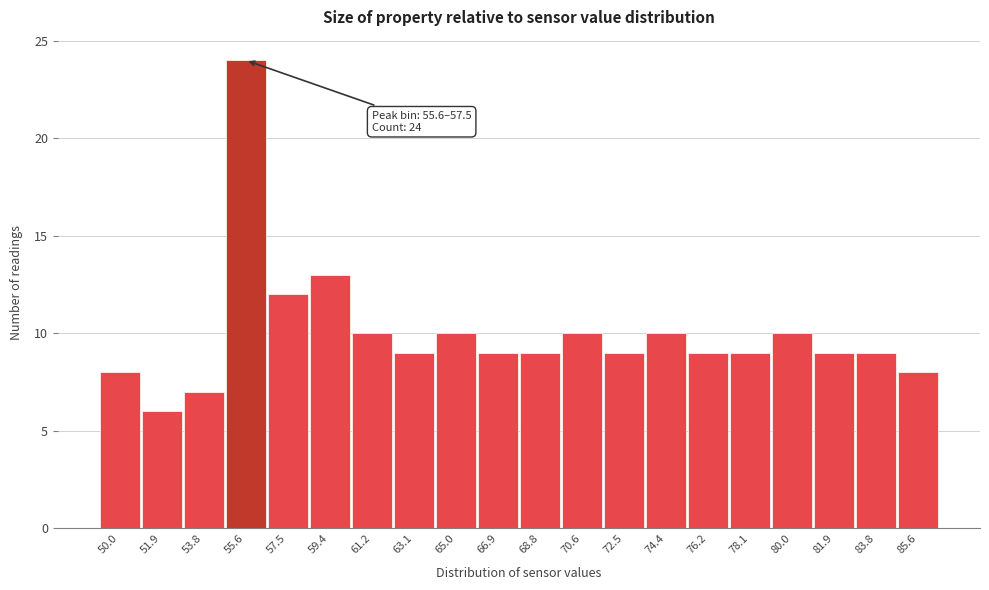

Reading left to right, extract all data points from this chart.

8	6	7	24	12	13	10	9	10	9	9	10	9	10	9	9	10	9	9	8